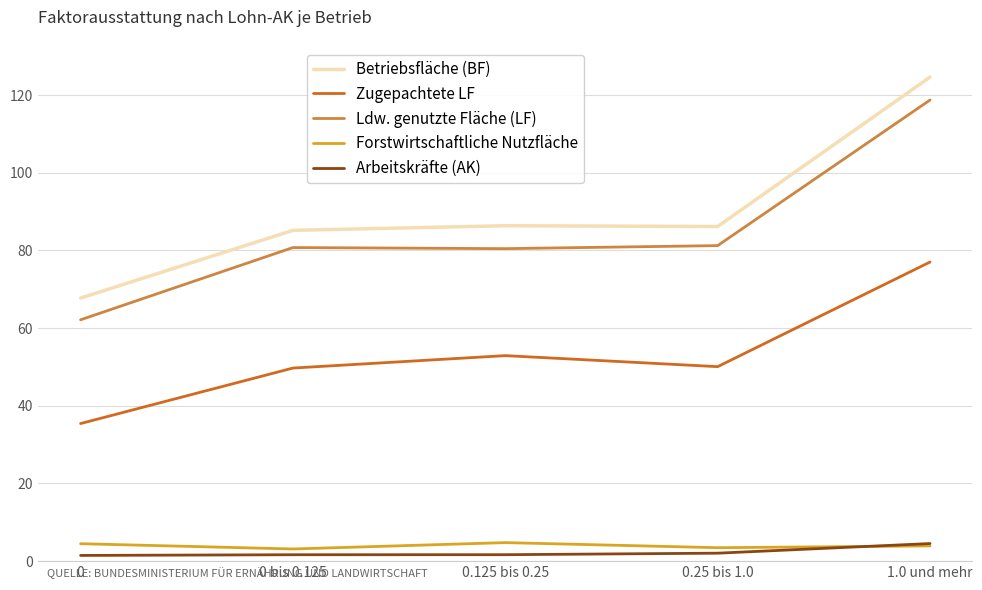

True or false: Arbeitskräfte (AK) and Zugepachtete LF intersect in this chart.

False